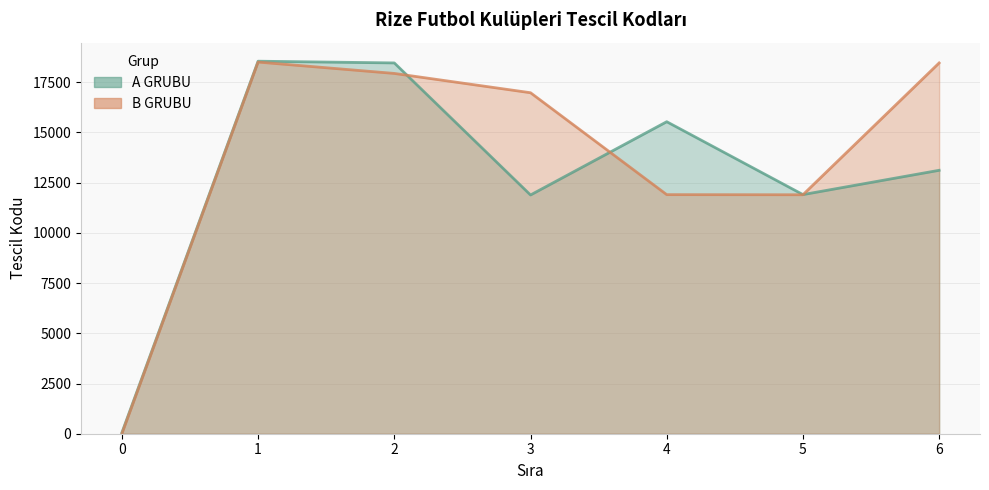

After their last crossing, which series has the higher values: B GRUBU or A GRUBU?

B GRUBU